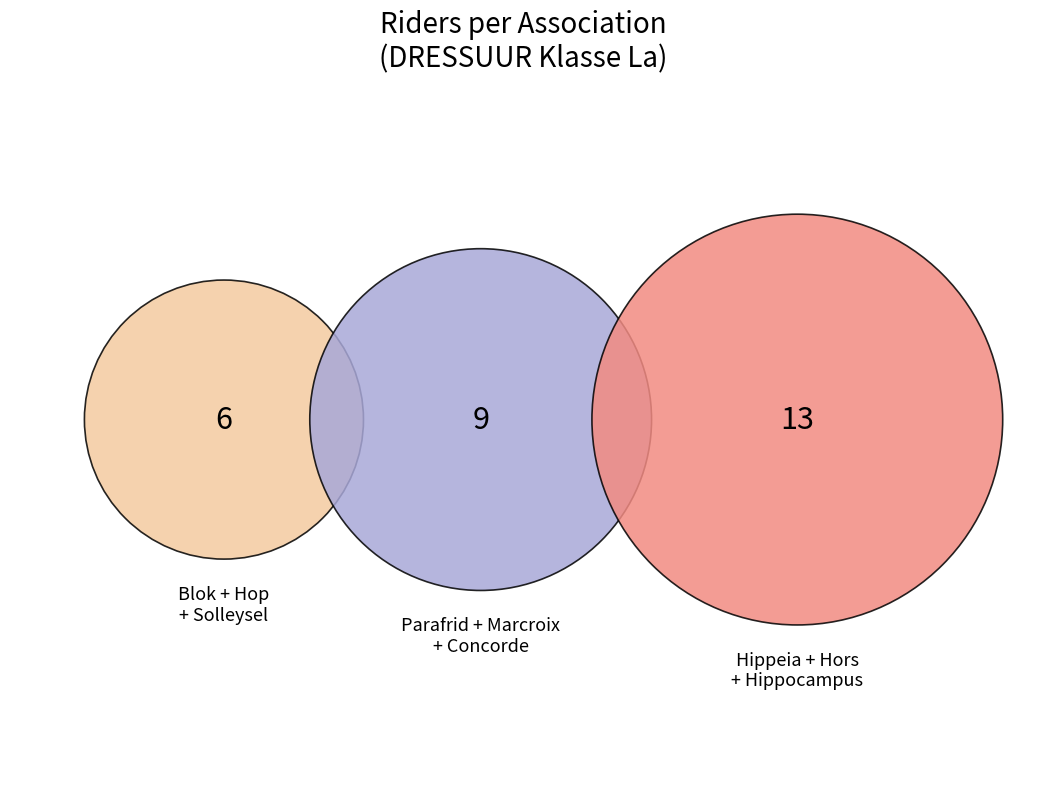

Between Marcroix and Parafrid, which is larger?

Marcroix